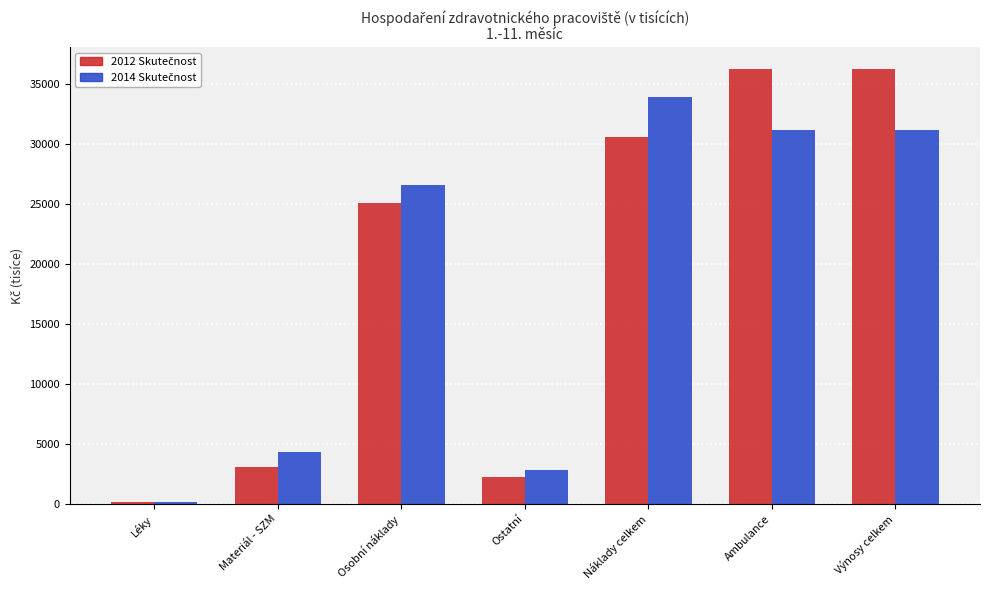

Which category has the lowest value across all series?

Léky